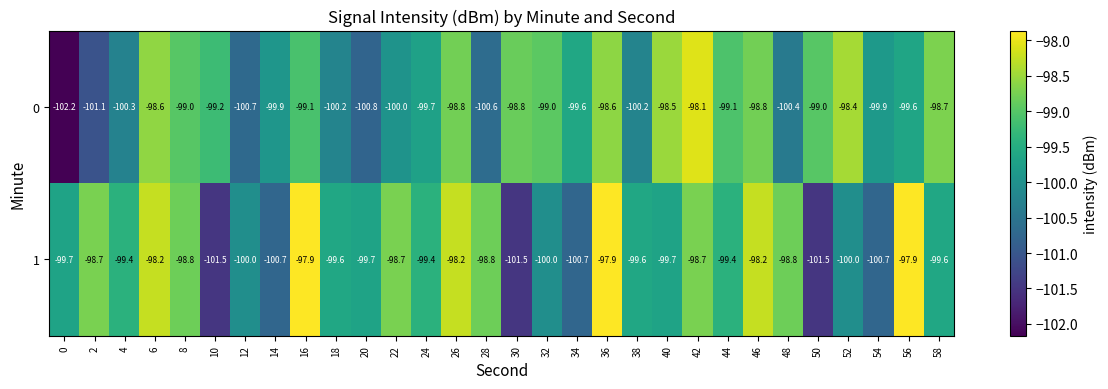

At which category is the sum across all series the highest?

36